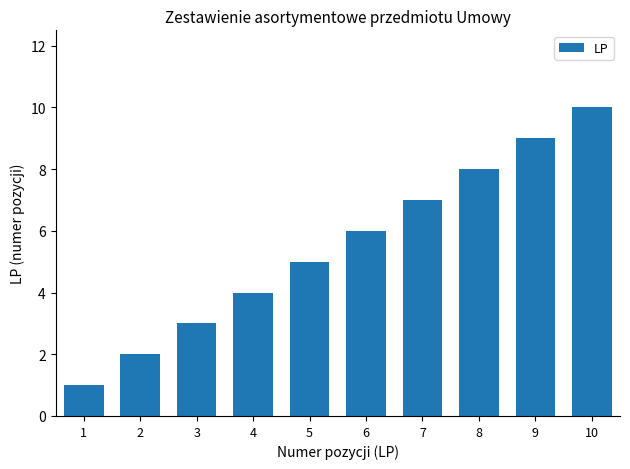

True or false: the data shows 5 at 5.

True